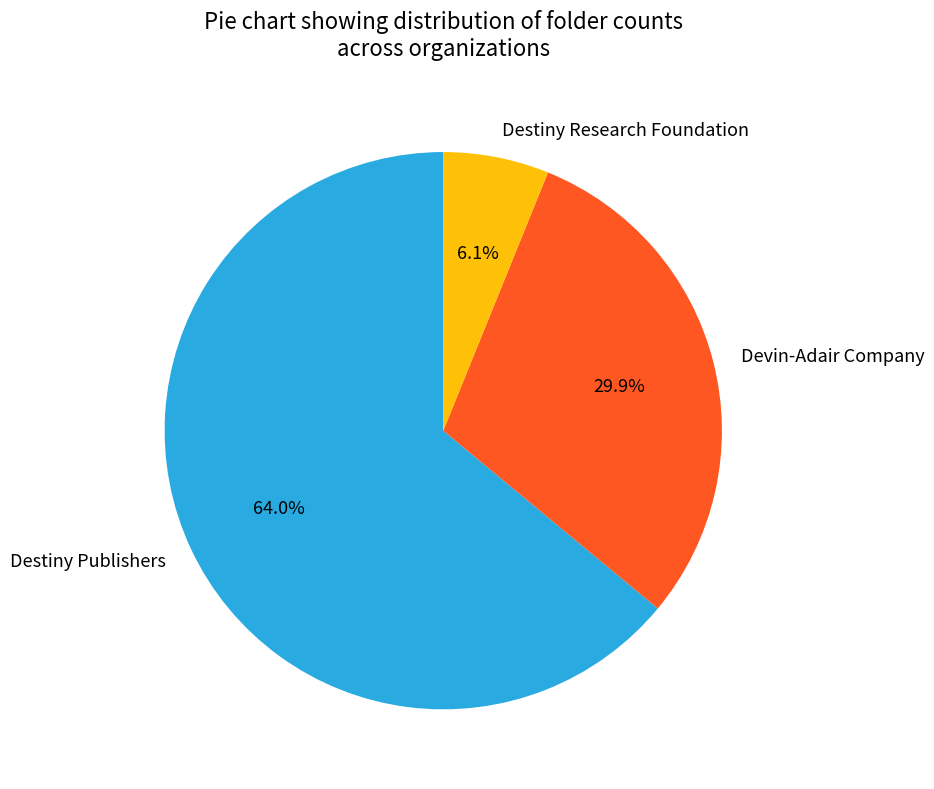

True or false: Destiny Research Foundation accounts for 1% of the total.

False